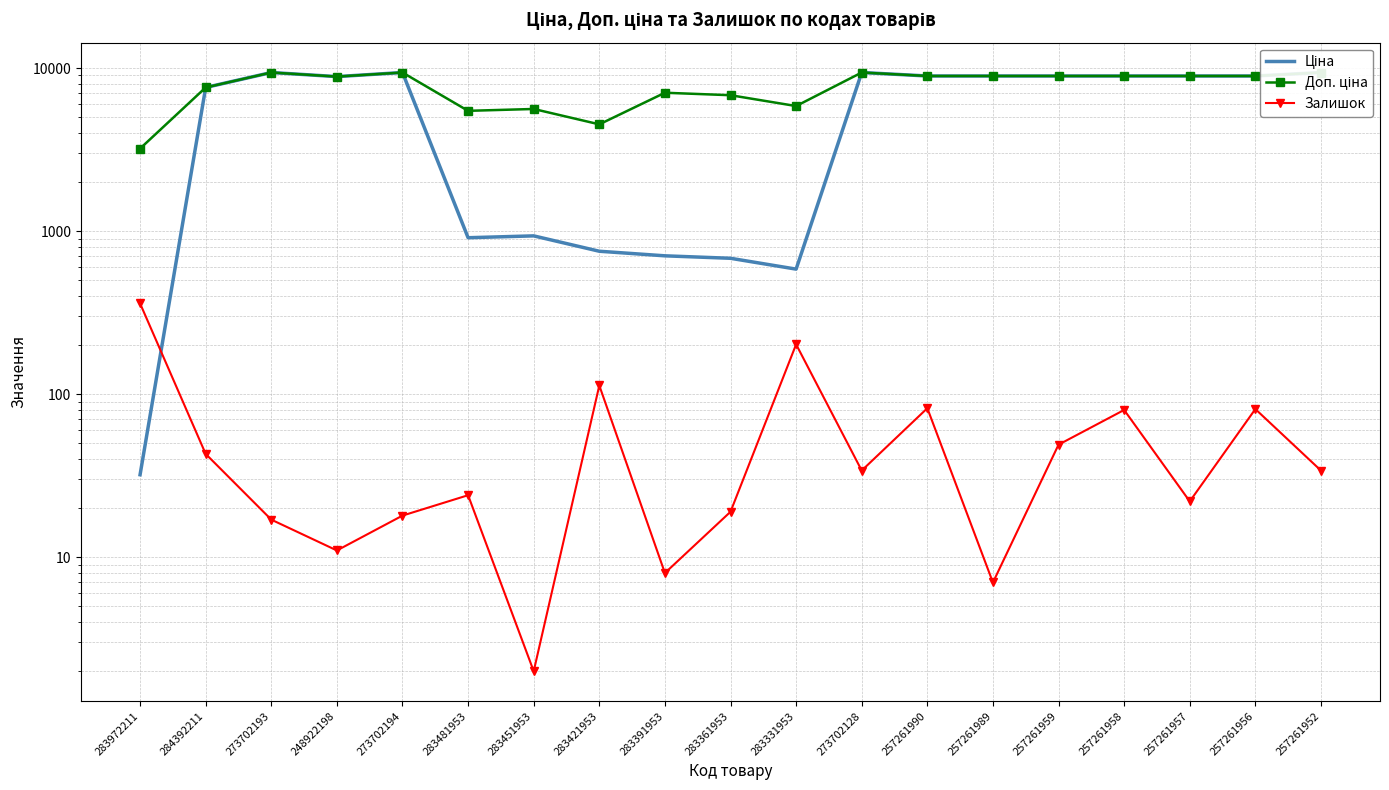

True or false: Доп. ціна has more than 1 points higher than both neighbors.

True